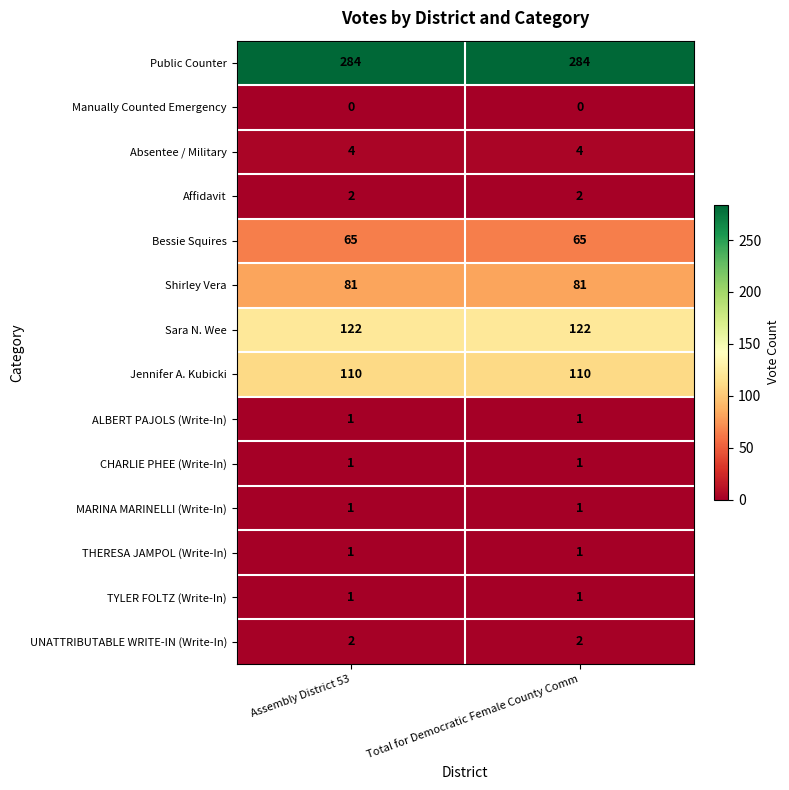

Reading left to right, transcribe all the data shown in this chart.

Public Counter: Assembly District 53=284	Total for Democratic Female County Comm=284
Manually Counted Emergency: Assembly District 53=0	Total for Democratic Female County Comm=0
Absentee / Military: Assembly District 53=4	Total for Democratic Female County Comm=4
Affidavit: Assembly District 53=2	Total for Democratic Female County Comm=2
Bessie Squires: Assembly District 53=65	Total for Democratic Female County Comm=65
Shirley Vera: Assembly District 53=81	Total for Democratic Female County Comm=81
Sara N. Wee: Assembly District 53=122	Total for Democratic Female County Comm=122
Jennifer A. Kubicki: Assembly District 53=110	Total for Democratic Female County Comm=110
ALBERT PAJOLS (Write-In): Assembly District 53=1	Total for Democratic Female County Comm=1
CHARLIE PHEE (Write-In): Assembly District 53=1	Total for Democratic Female County Comm=1
MARINA MARINELLI (Write-In): Assembly District 53=1	Total for Democratic Female County Comm=1
THERESA JAMPOL (Write-In): Assembly District 53=1	Total for Democratic Female County Comm=1
TYLER FOLTZ (Write-In): Assembly District 53=1	Total for Democratic Female County Comm=1
UNATTRIBUTABLE WRITE-IN (Write-In): Assembly District 53=2	Total for Democratic Female County Comm=2